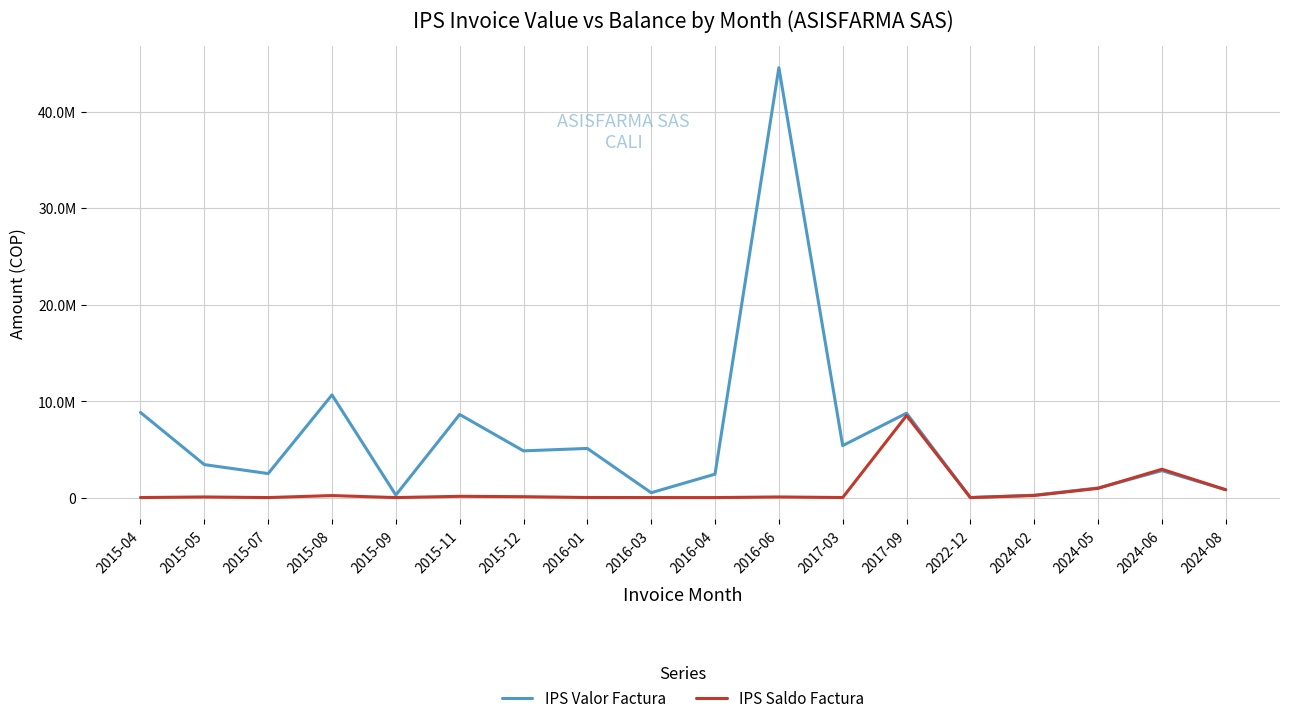

What is the smallest value displayed?

3430